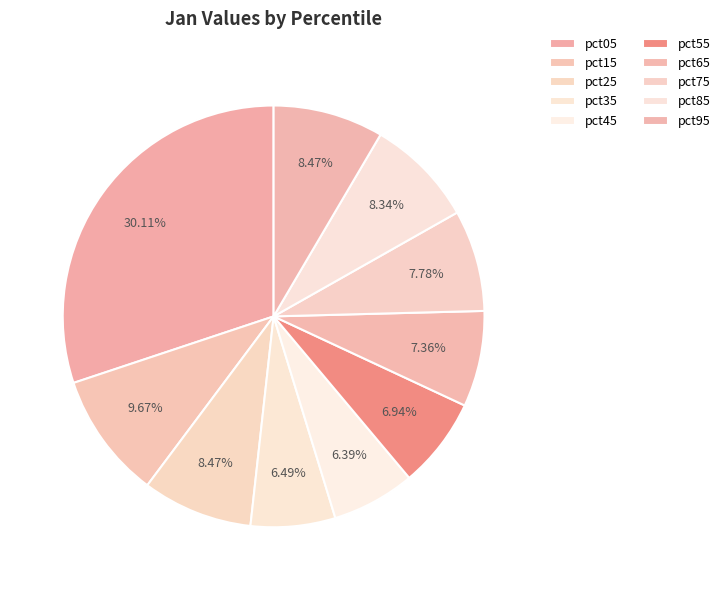

Count the number of slices in the pie.

10